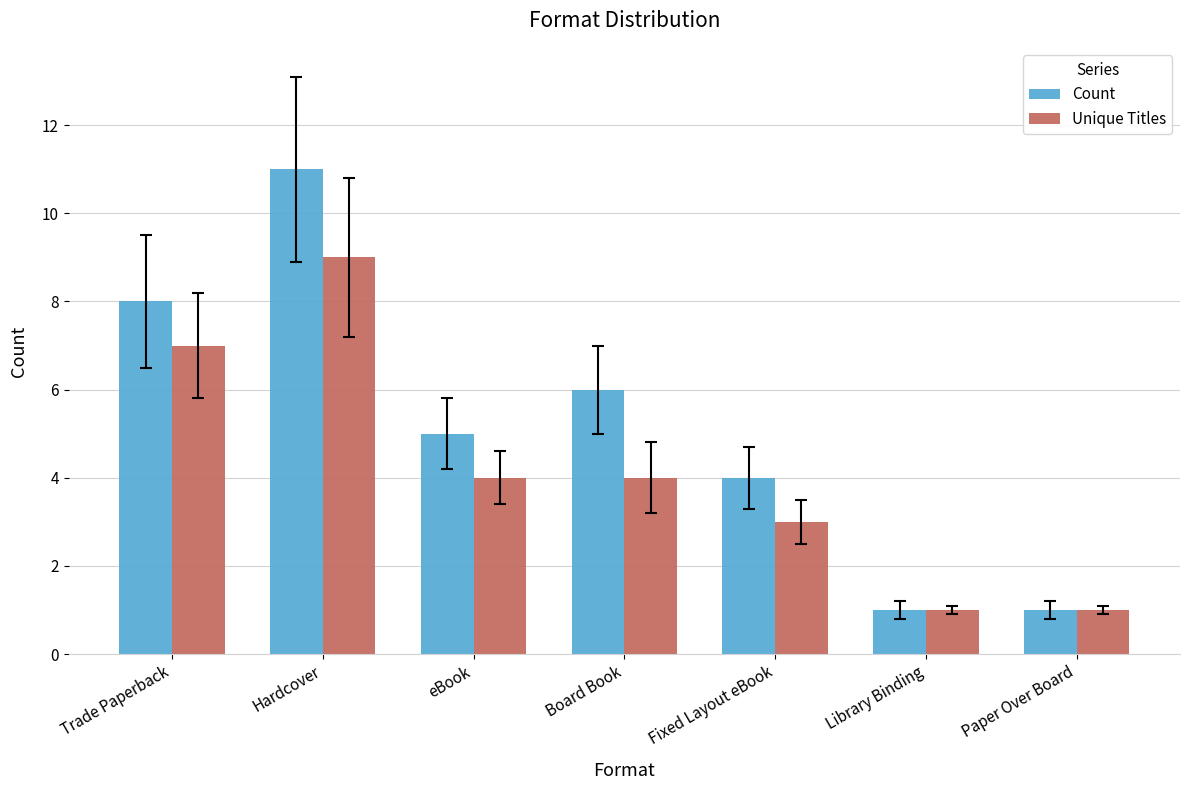

What is the minimum value shown in the chart?

1